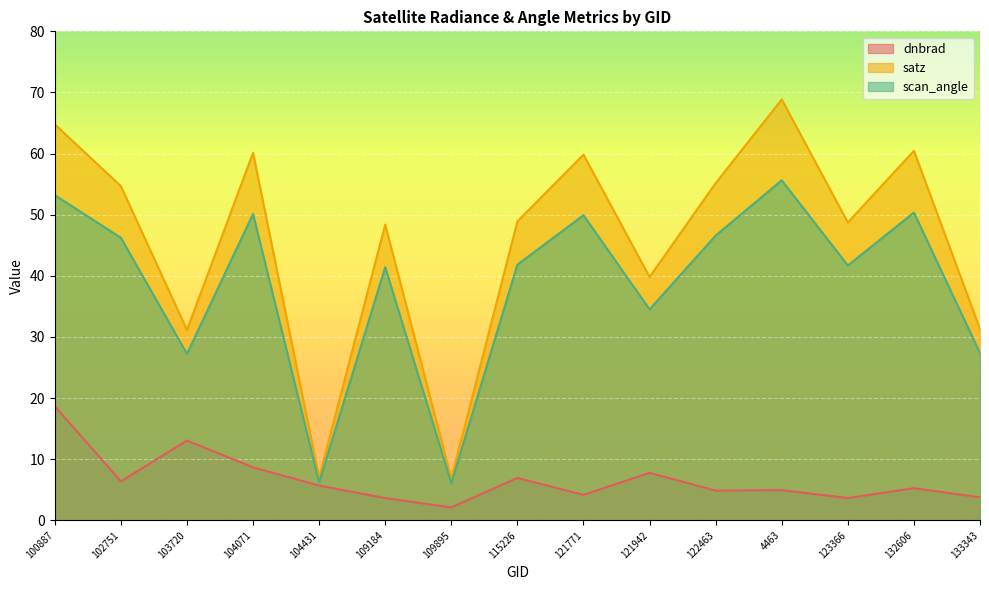

True or false: scan_angle has a value of 53.2 at 100887.

True